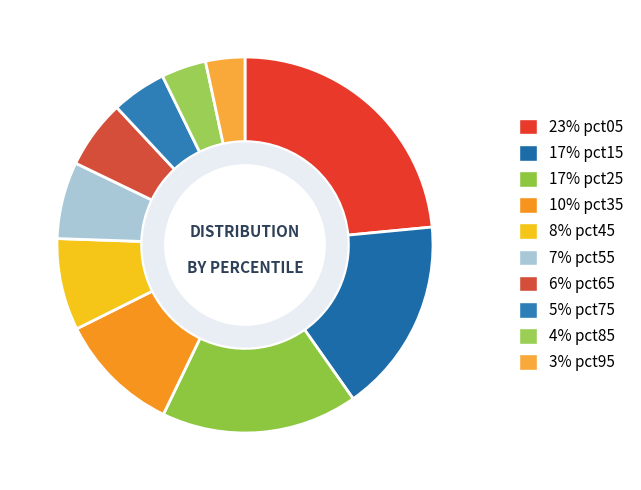

How many slices are in this pie chart?

10